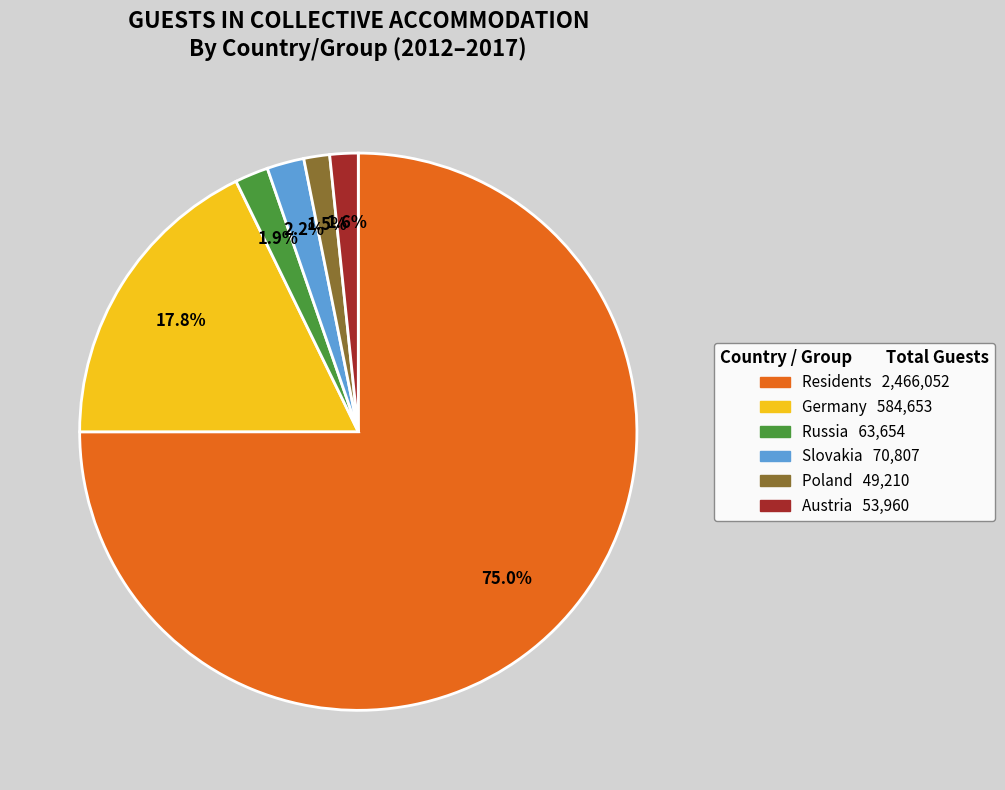

Does any single category account for the majority?

Yes